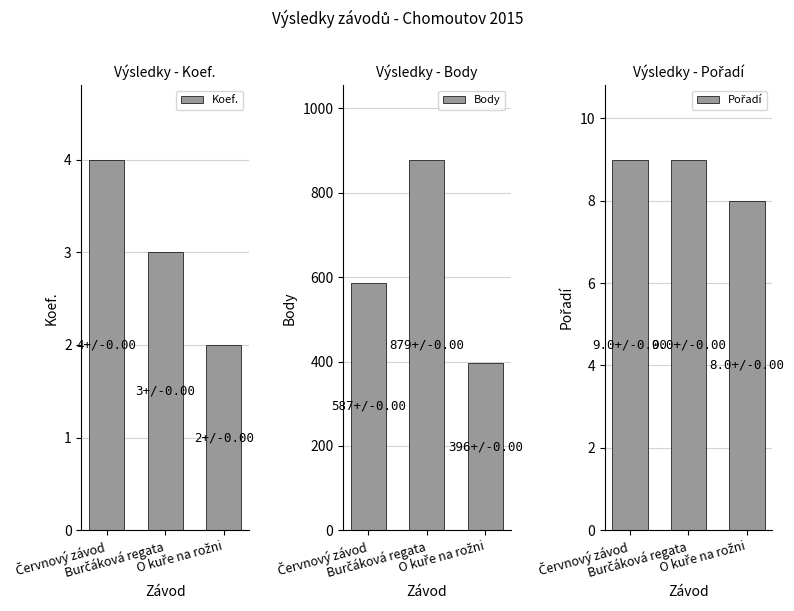

The Koef. series shows 3 at Burčáková regata. True or false?

True